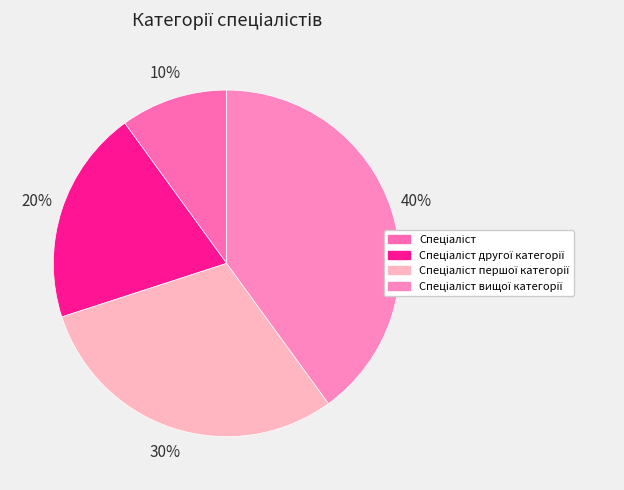

To the nearest percent, what is the difference between the largest and smallest slice percentages?

30%